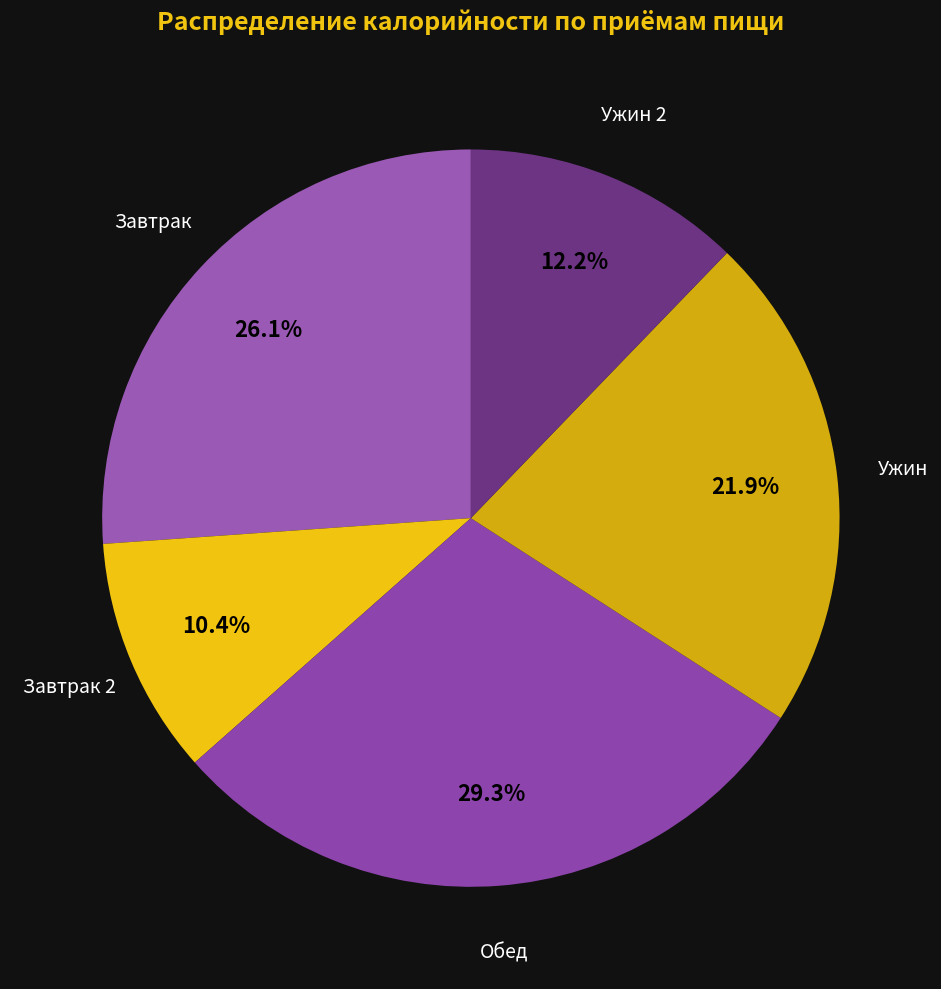

Rank the categories by value from highest to lowest.

Обед, Завтрак, Ужин, Ужин 2, Завтрак 2